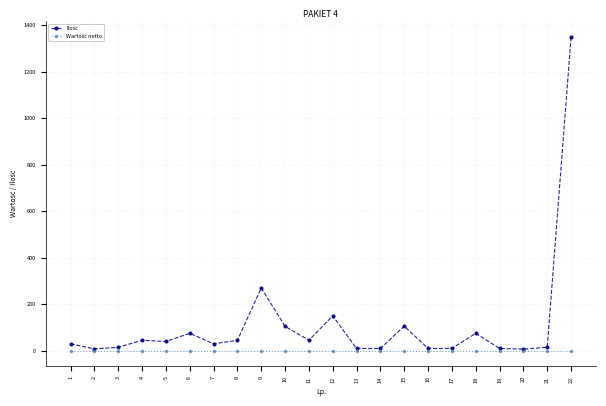

How many series are shown in this chart?

2